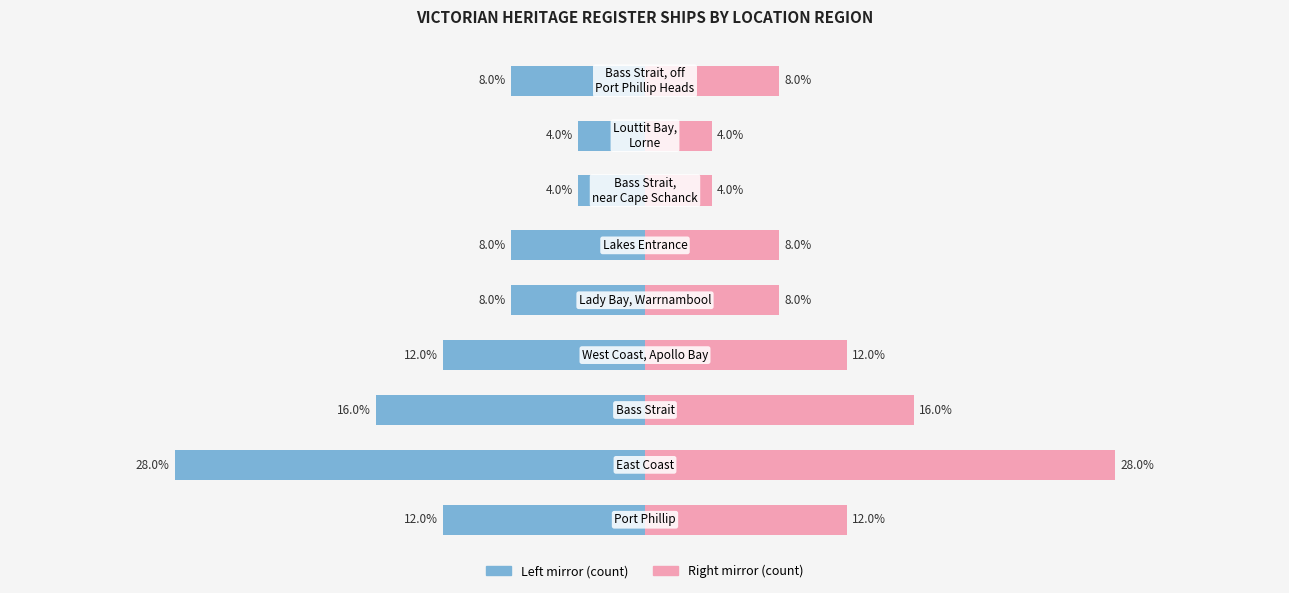

The Ship Count (left) series shows -16.0 at 2. True or false?

True